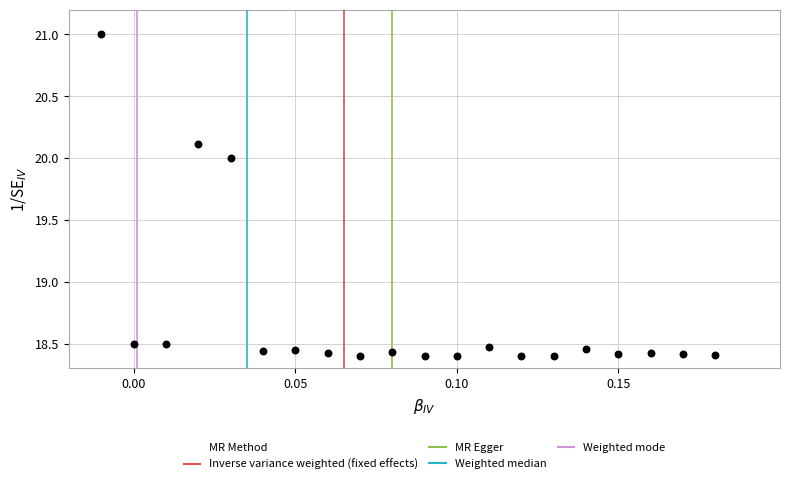

What is the range of Y values (max minus min)?

2.6